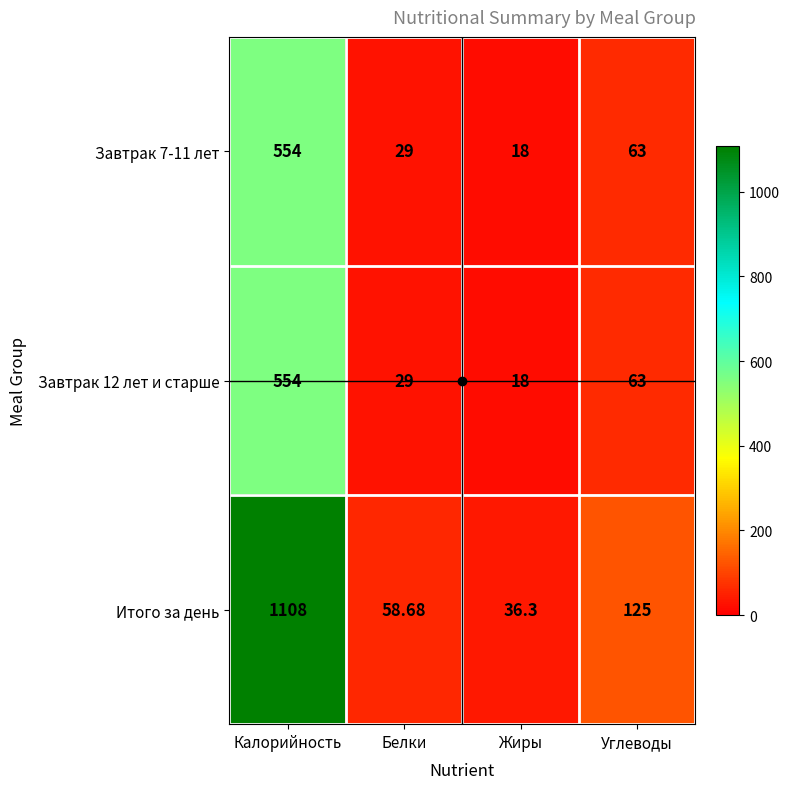

At how many categories does at least one series exceed 1066?

1